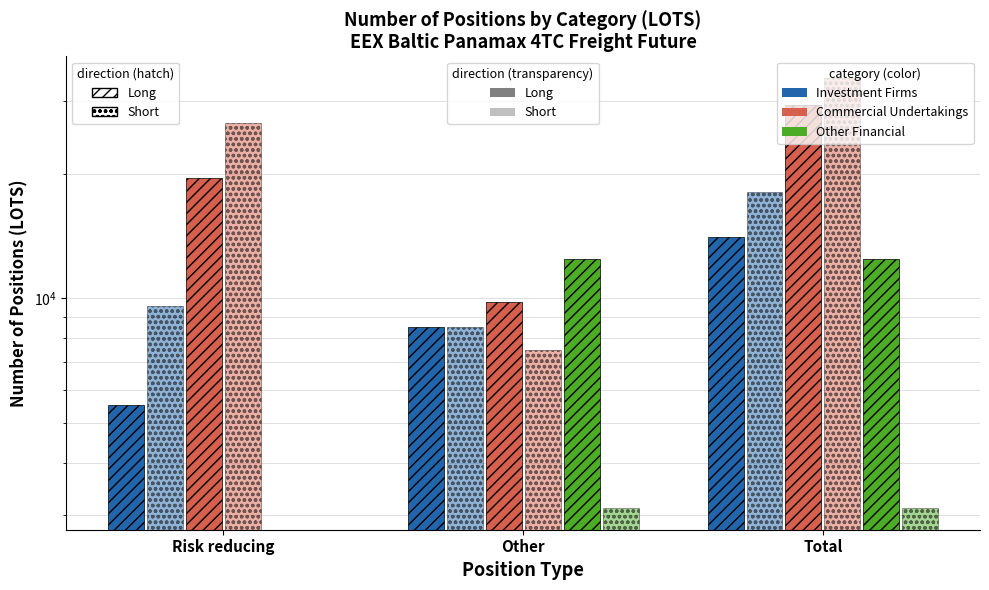

What is the difference between the Commercial Undertakings Long values at Total and Risk reducing?

9793.1